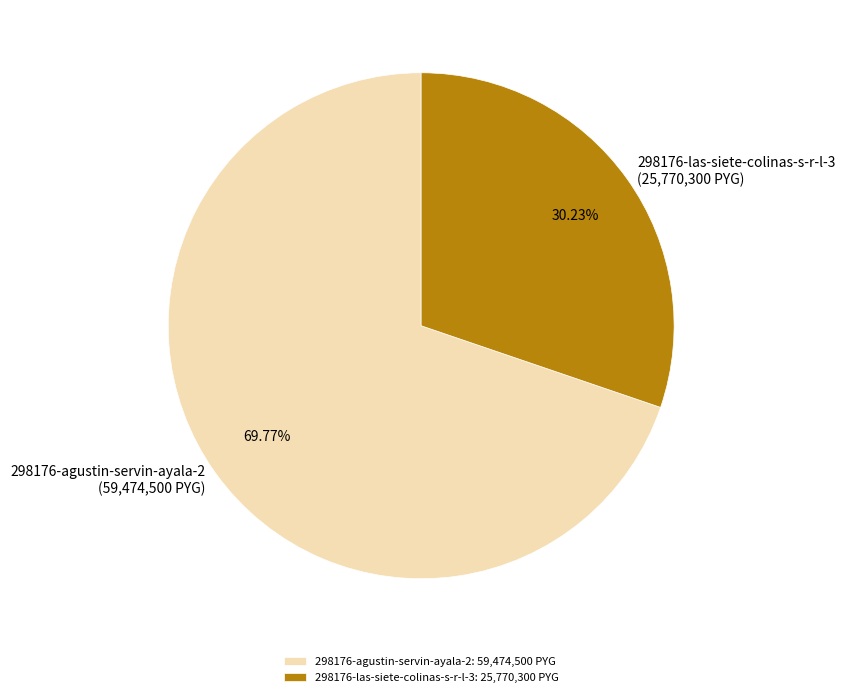

Between 298176-las-siete-colinas-s-r-l-3 and 298176-agustin-servin-ayala-2, which is larger?

298176-agustin-servin-ayala-2